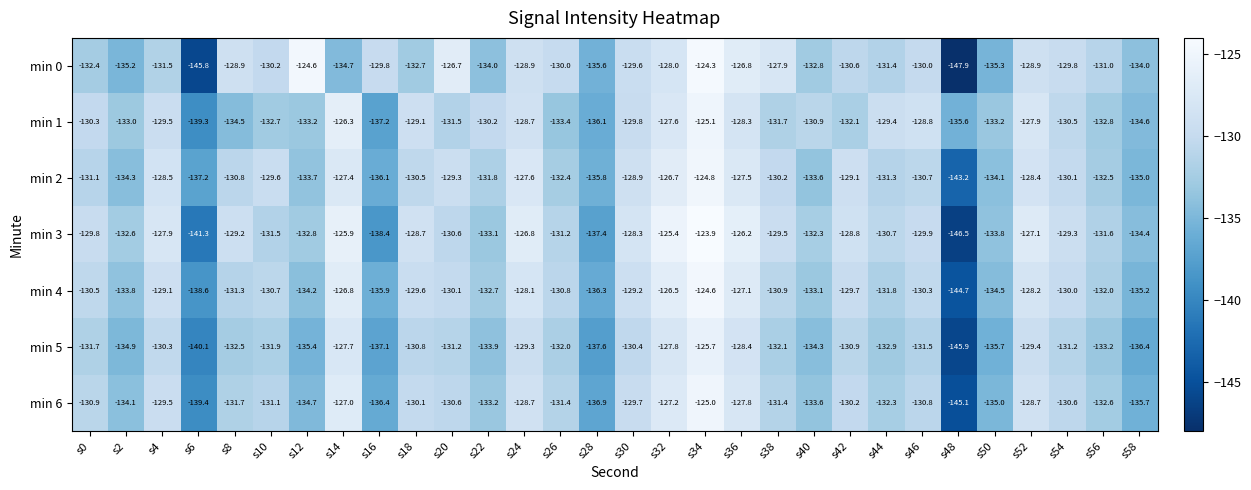

What is the approximate value of min 5 at s8?

-132.5